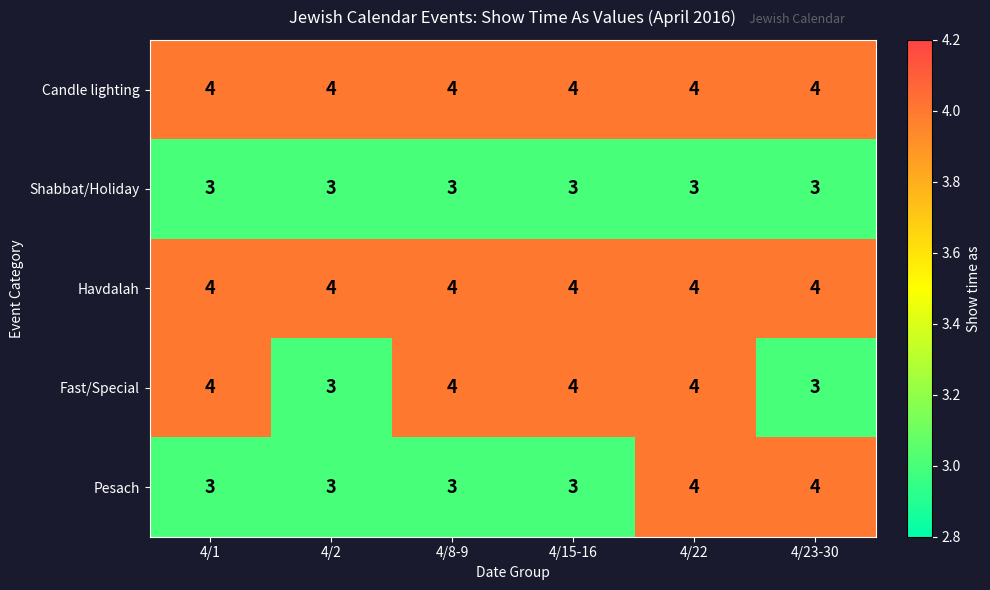

The value of Pesach at 4/15-16 is 3. True or false?

True